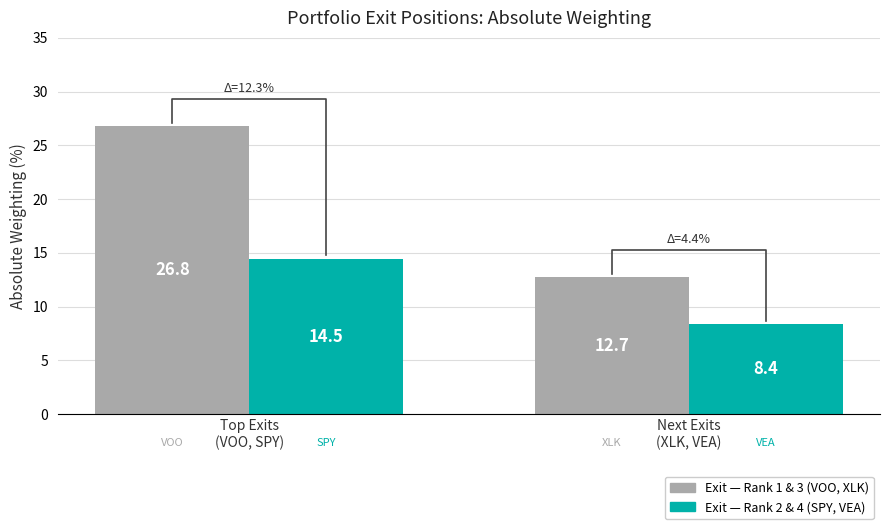

Count the number of categories in the chart.

2